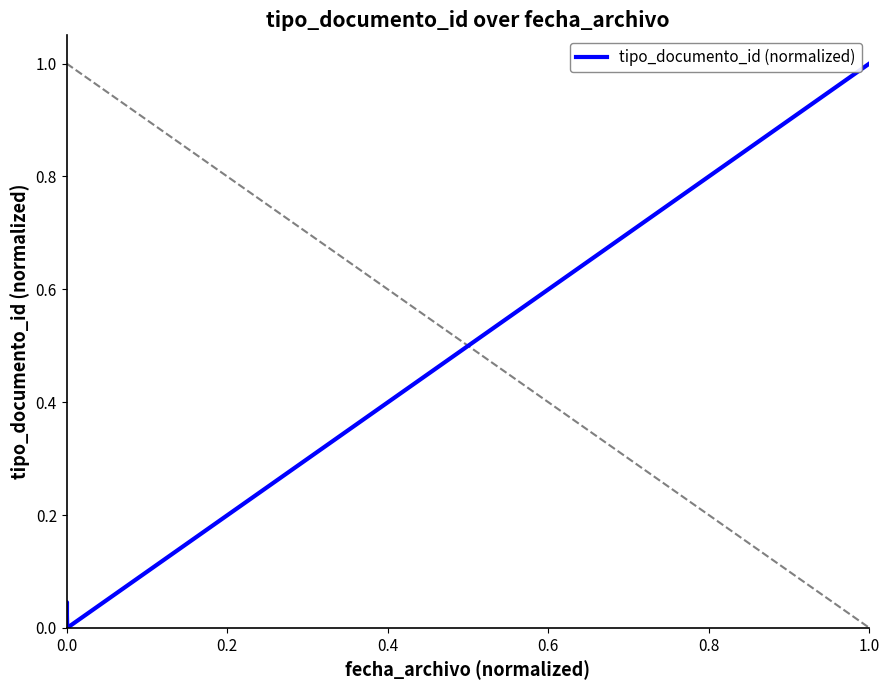

Reading left to right, what are all the values shown in this chart?

0.0	0.0	0.0	0.0	0.0	1.0